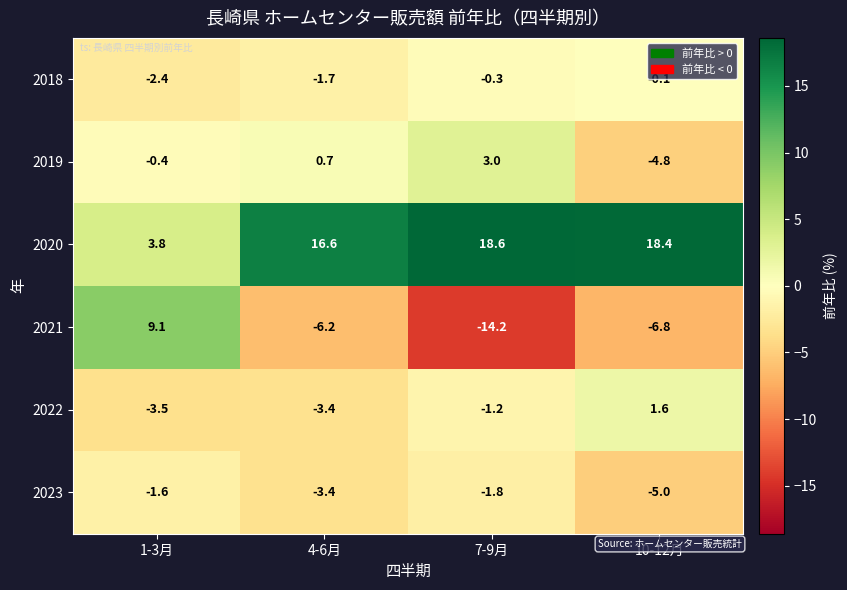

What is the average value of the 2021 series?

-4.5